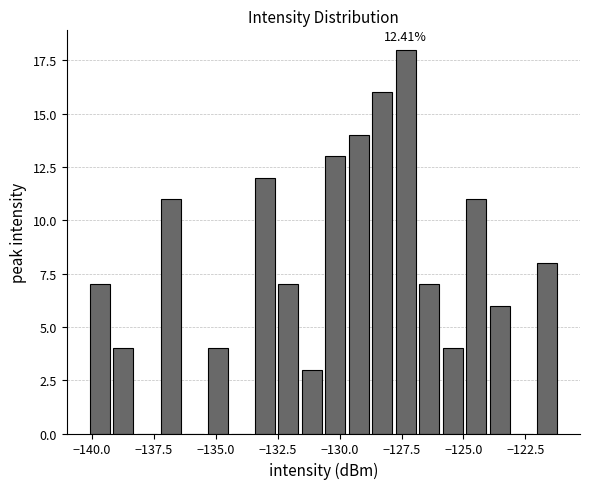

Read against the x-axis, roughly where is the centre of the tallest bar?

-127.5